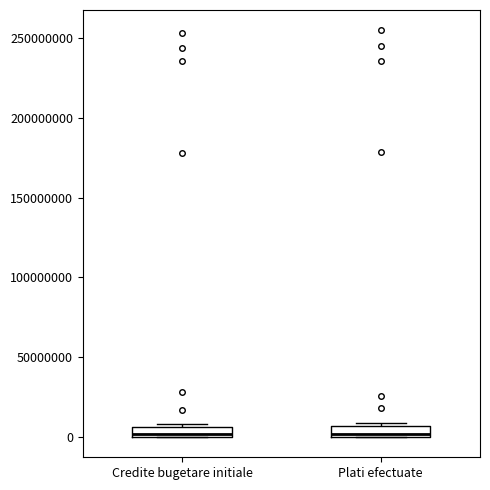

Where is the upper edge of the box for Plati efectuate on the y-axis? The values are not printed on the chart, so give them approximately, as read against the axis.

5000000